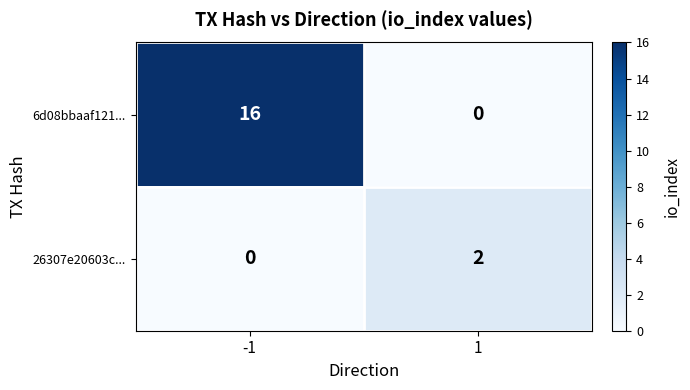

The value of 6d08bbaaf121... at -1 is 29. True or false?

False